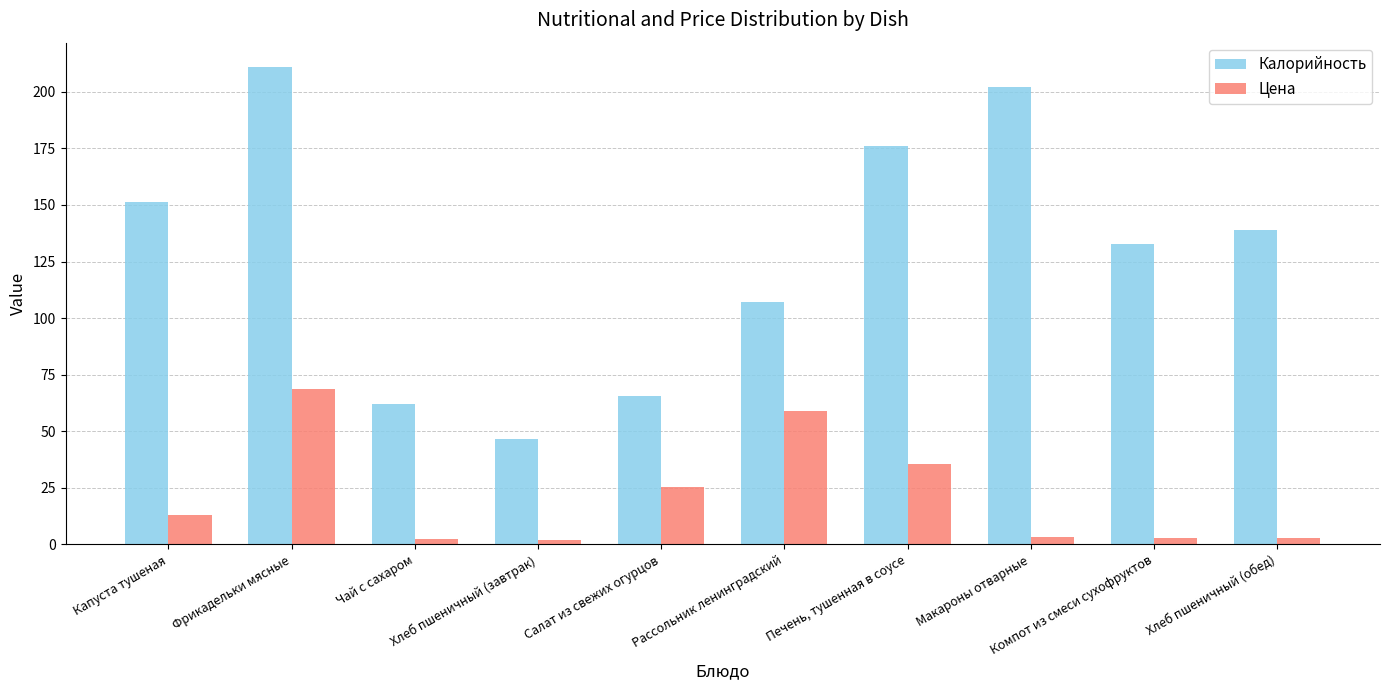

What is the total value across all series at Компот из смеси сухофруктов?

135.8